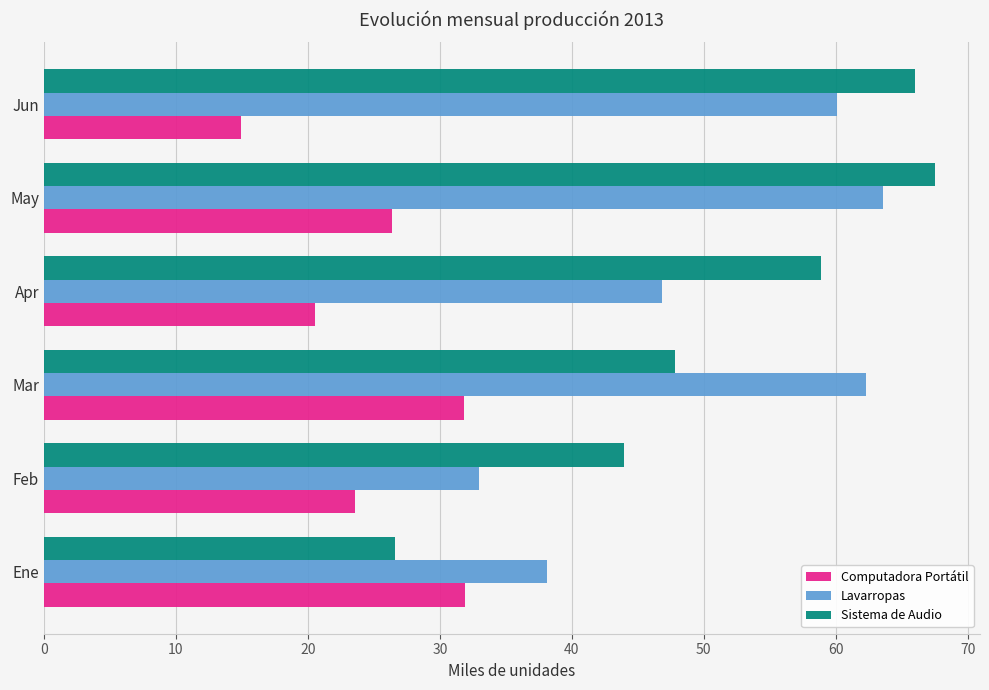

What is the total value across all series at Ene?

96.6